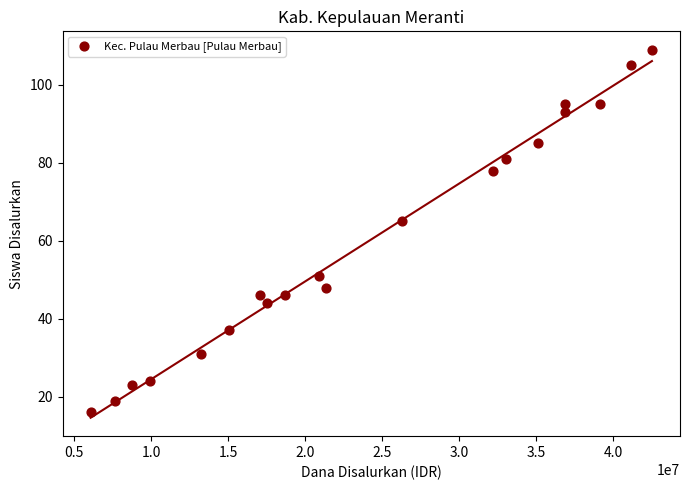

What is the range of X values (max minus min)?

36450000